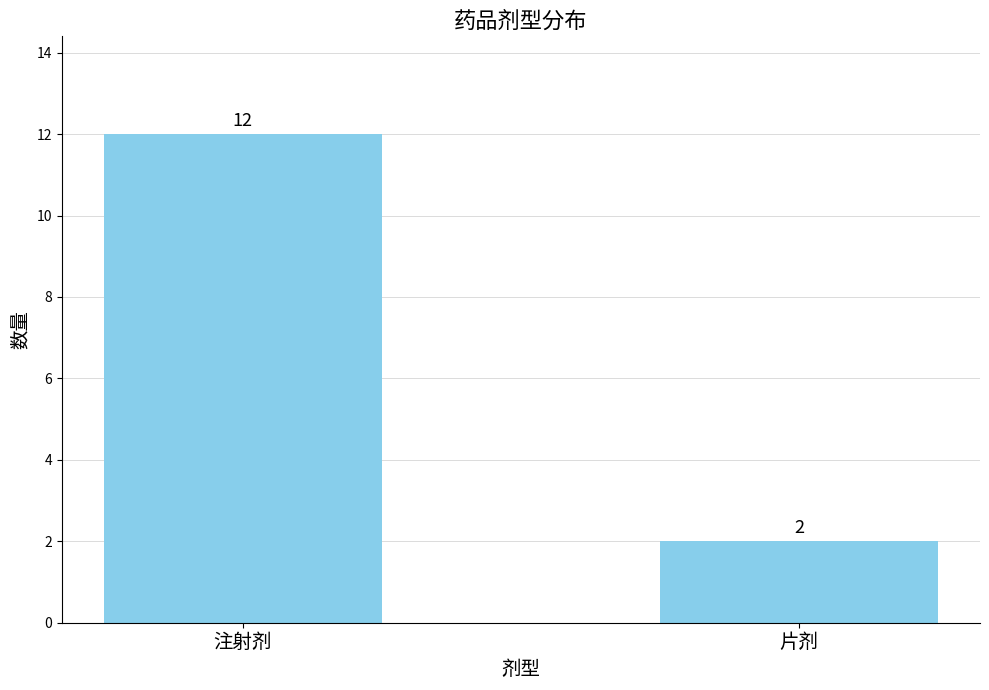

List the labels in order of value, smallest first.

片剂, 注射剂